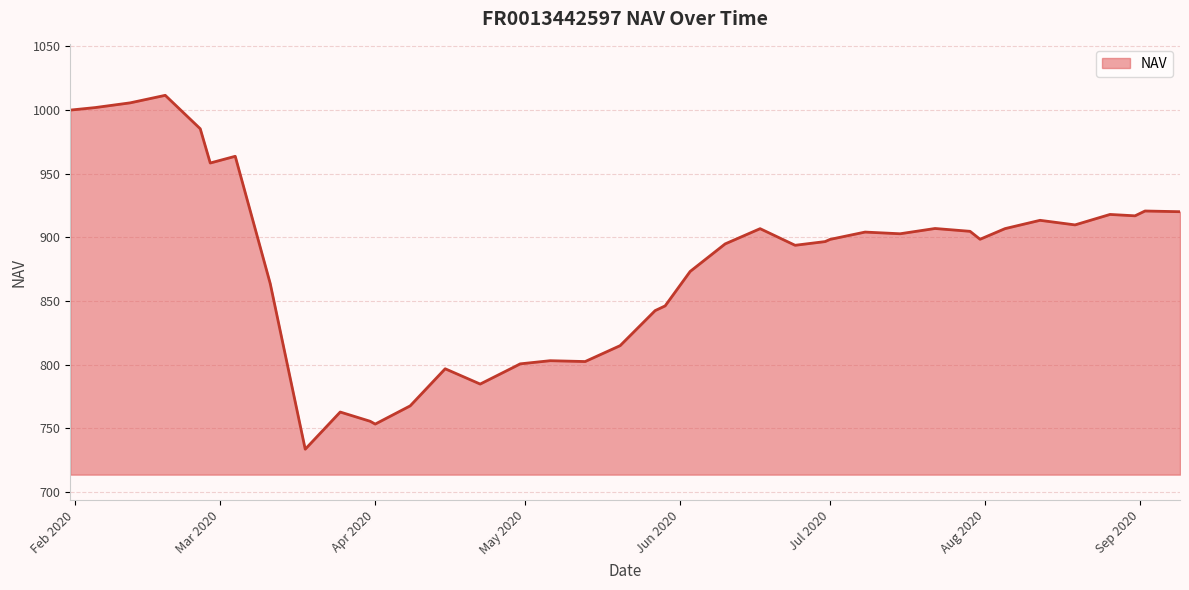

What is the greatest value displayed?

1011.6